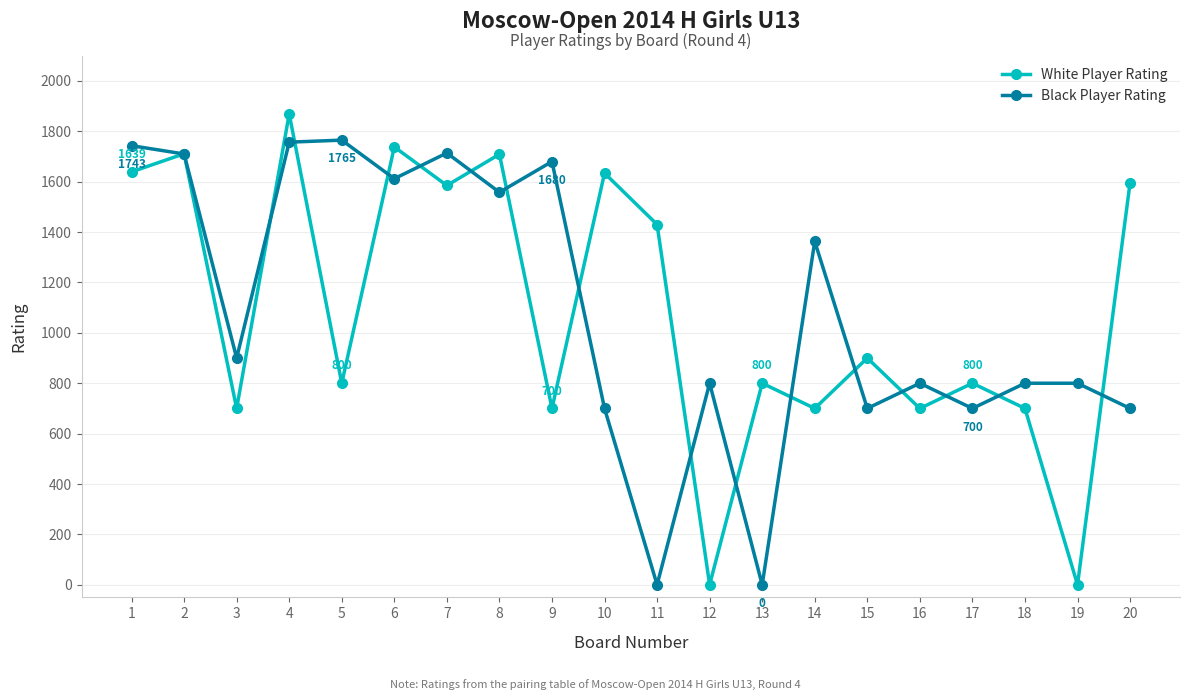

What is the difference between the White Player Rating values at 1 and 18?

939